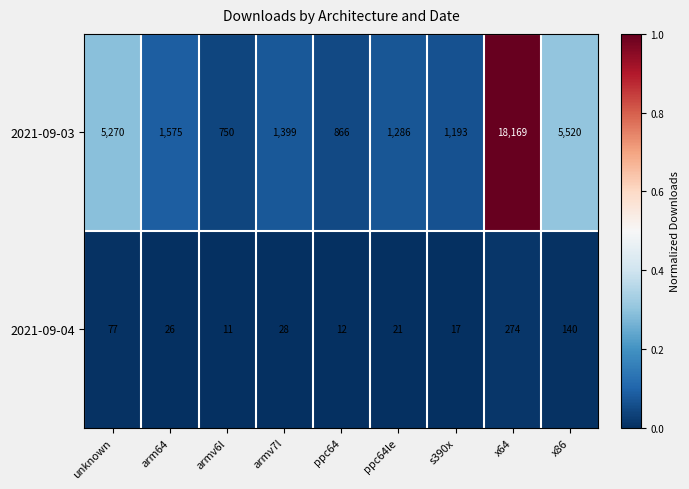

List the series in order of their peak value, lowest first.

2021-09-04, 2021-09-03